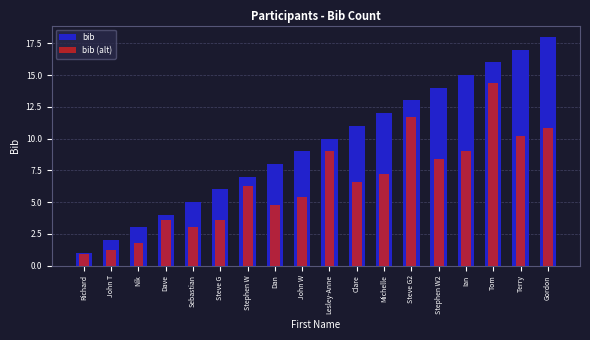

At how many categories does at least one series exceed 16?

2